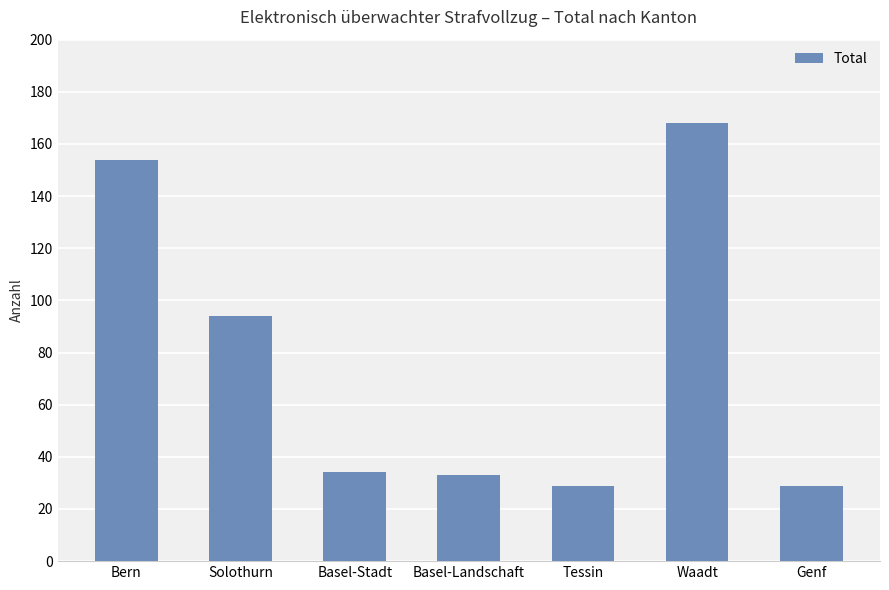

What is the value of the 4th bar from the left?

33